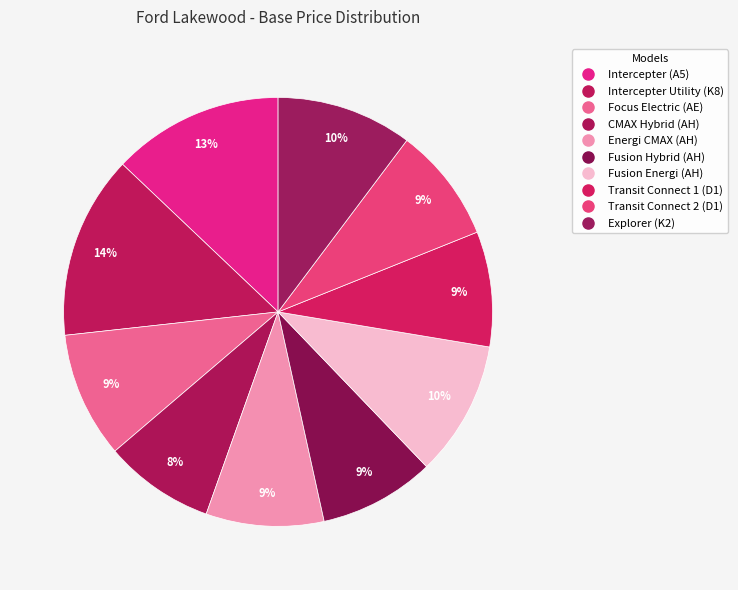

Count the number of slices in the pie.

10